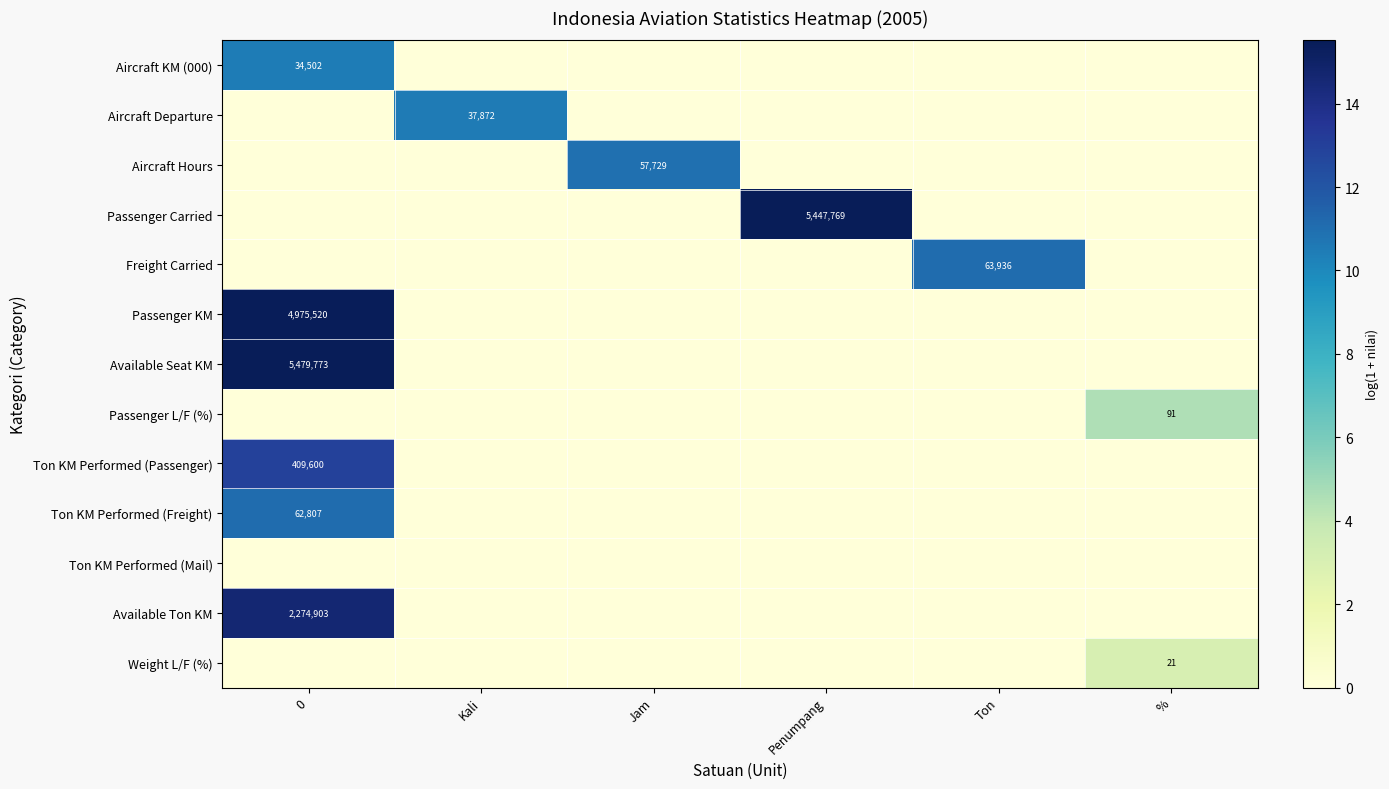

The Ton KM Performed (Passenger) series shows 548053 at 0. True or false?

False